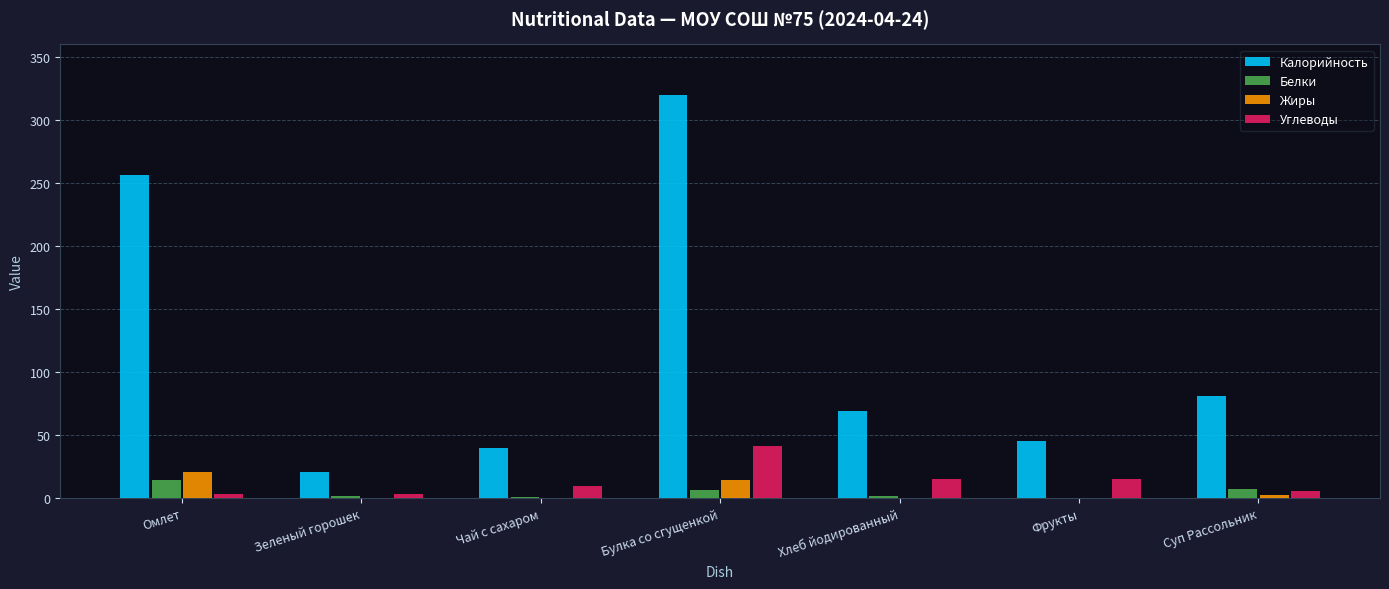

Which series has the largest total across all categories?

Калорийность